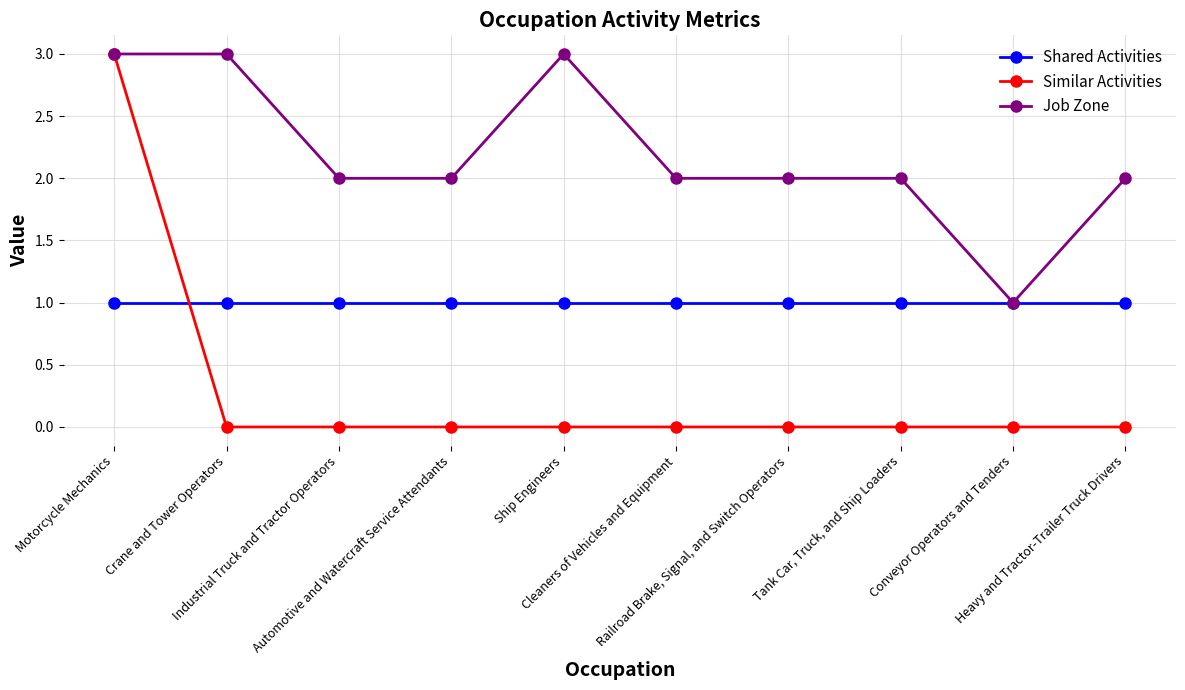

Does the chart have visible grid lines?

Yes